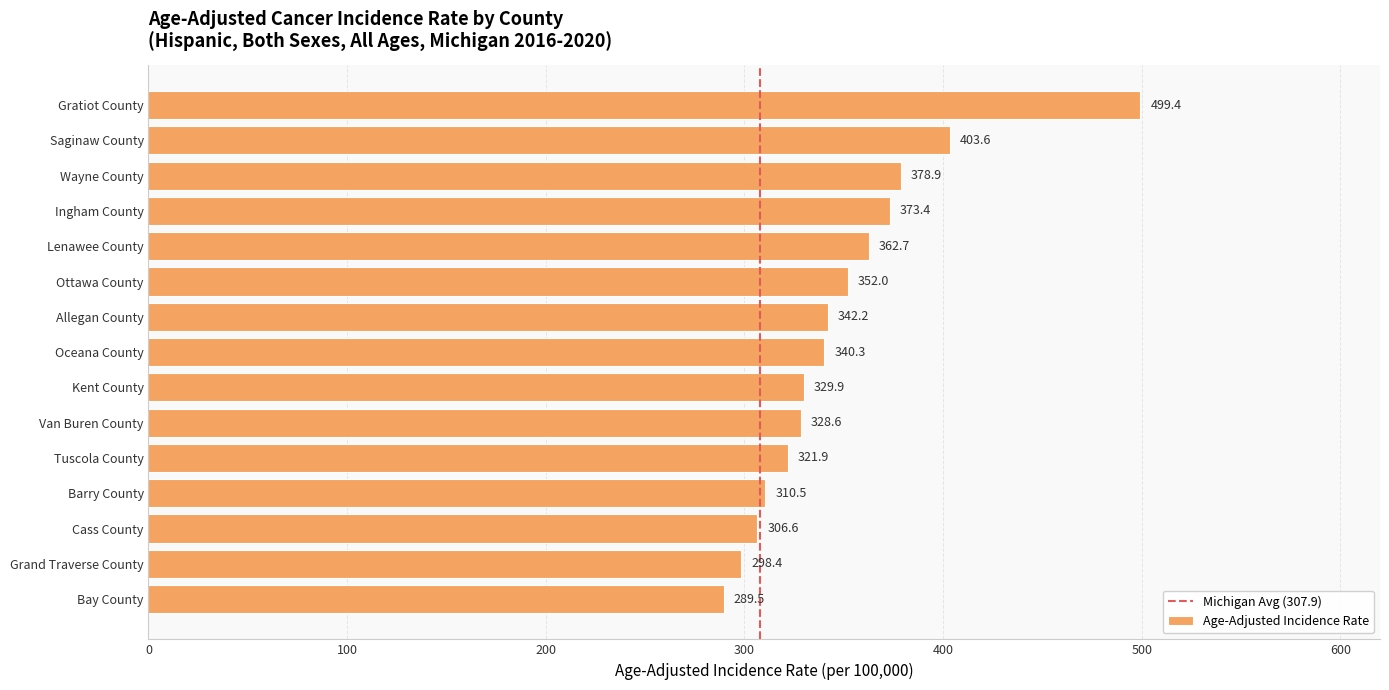

Reading top to bottom, extract all data points from this chart.

Gratiot County=499.4	Saginaw County=403.6	Wayne County=378.9	Ingham County=373.4	Lenawee County=362.7	Ottawa County=352.0	Allegan County=342.2	Oceana County=340.3	Kent County=329.9	Van Buren County=328.6	Tuscola County=321.9	Barry County=310.5	Cass County=306.6	Grand Traverse County=298.4	Bay County=289.5